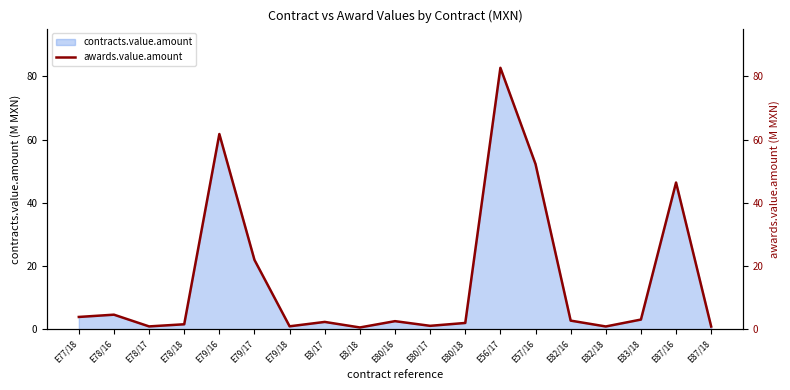

Where is the data nearest to the value 41?

E87/16